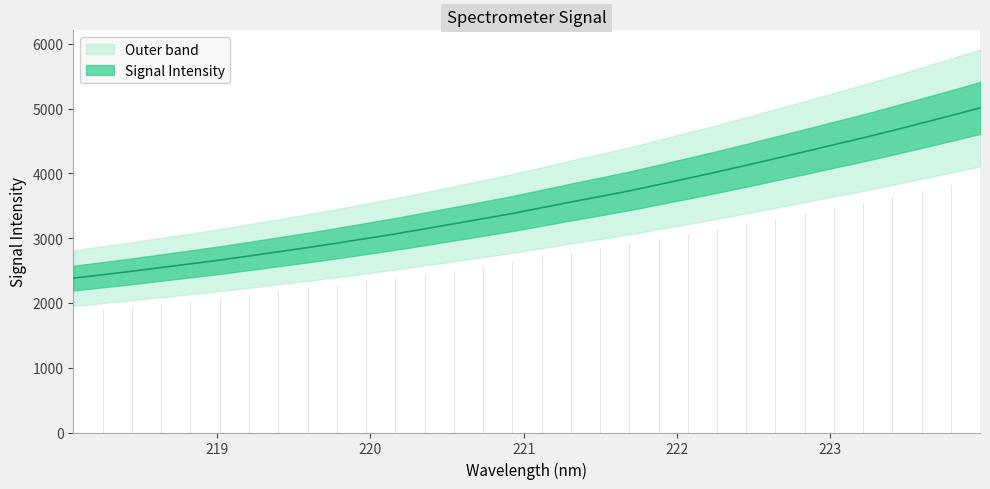

At which category does the chart reach its peak across all series?

223.9802